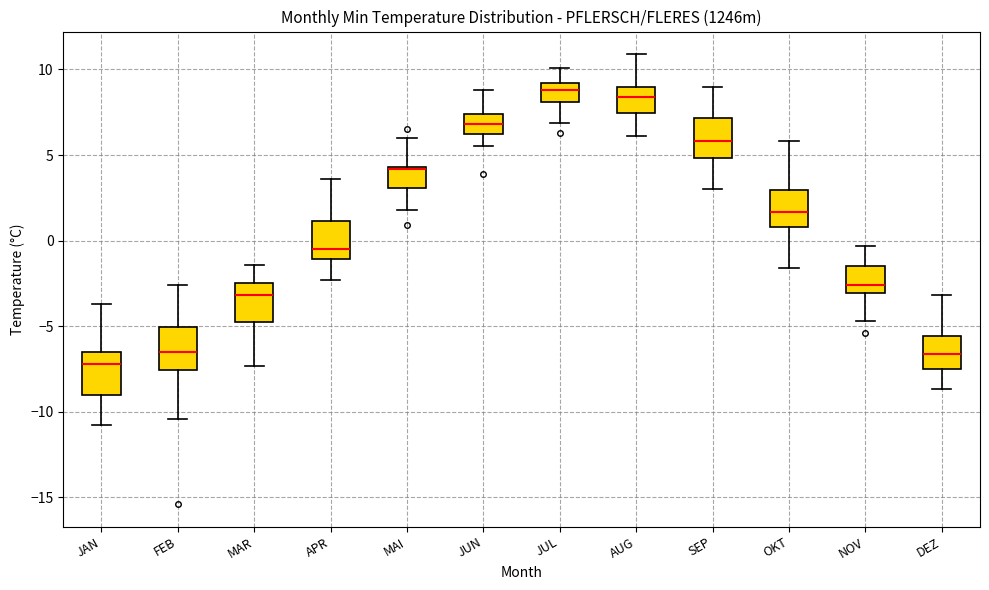

Where does the lower whisker of the box for DEZ end on the y-axis? The values are not printed on the chart, so give them approximately, as read against the axis.

-8.5